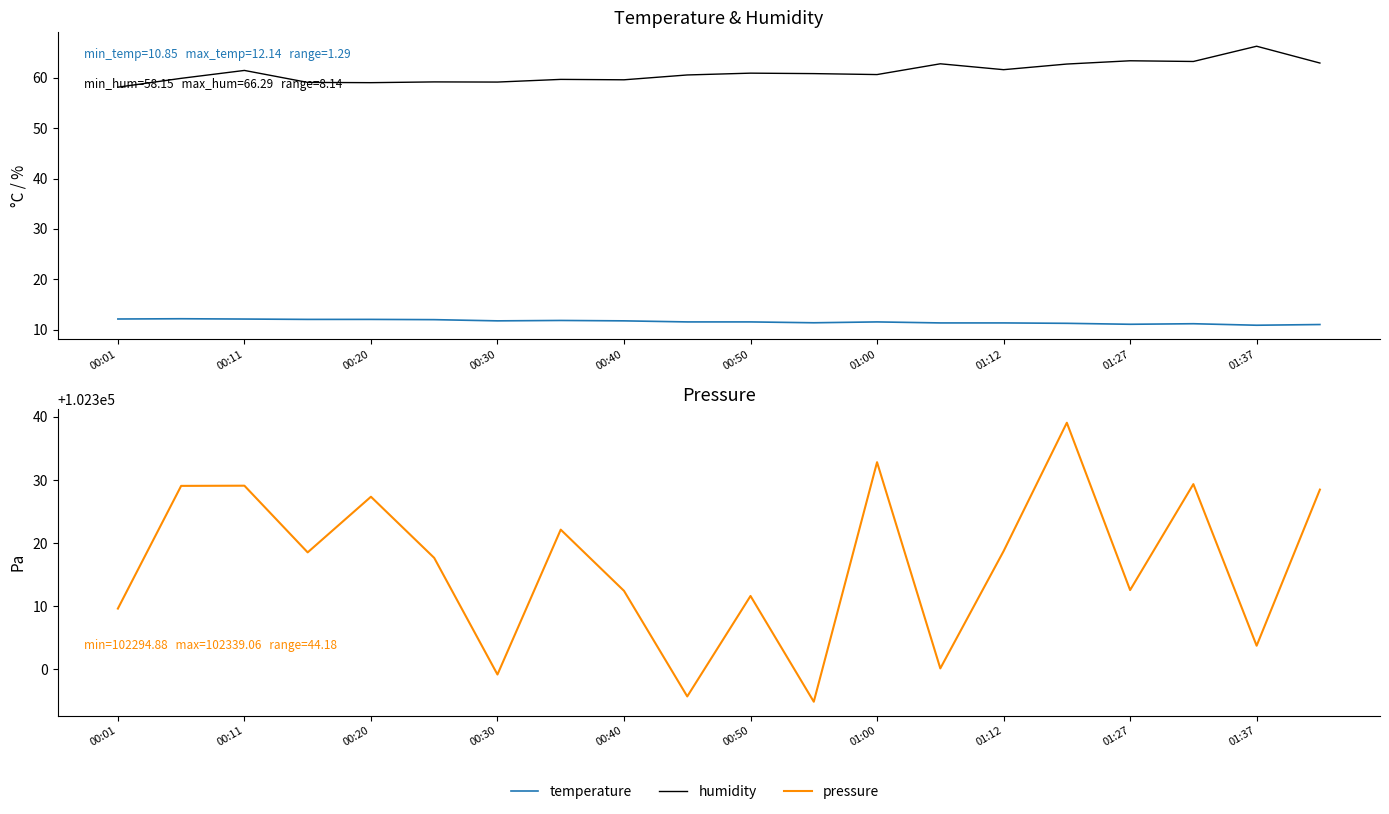

True or false: humidity and temperature intersect in this chart.

False